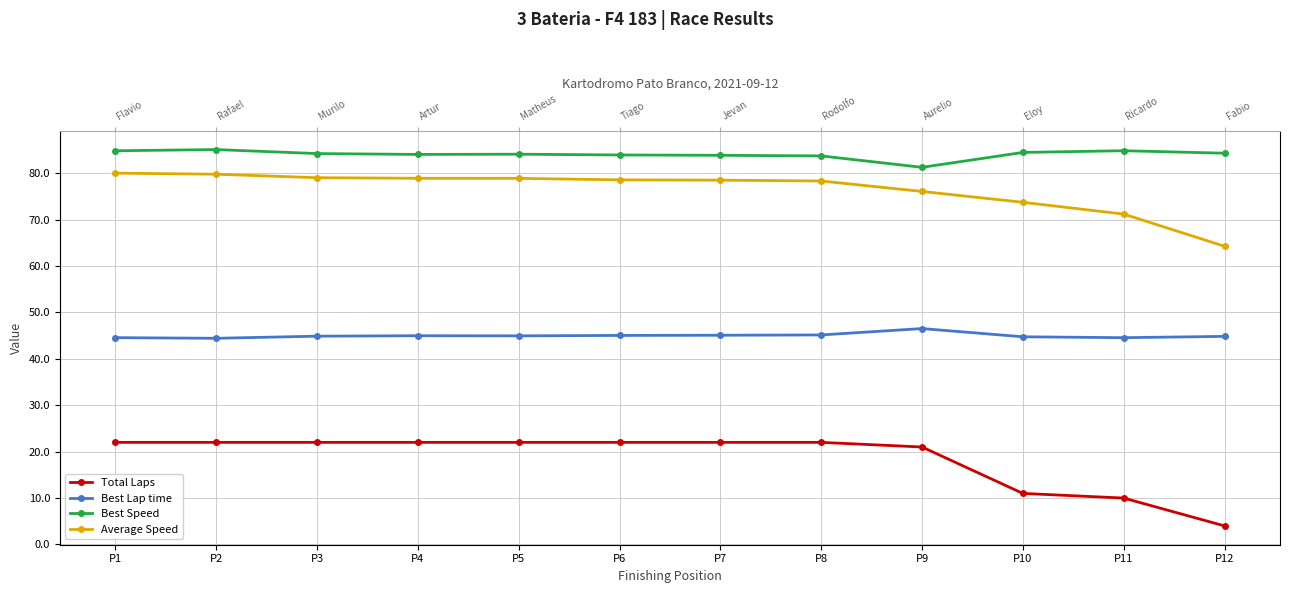

What is the maximum value for Total Laps?

22.0